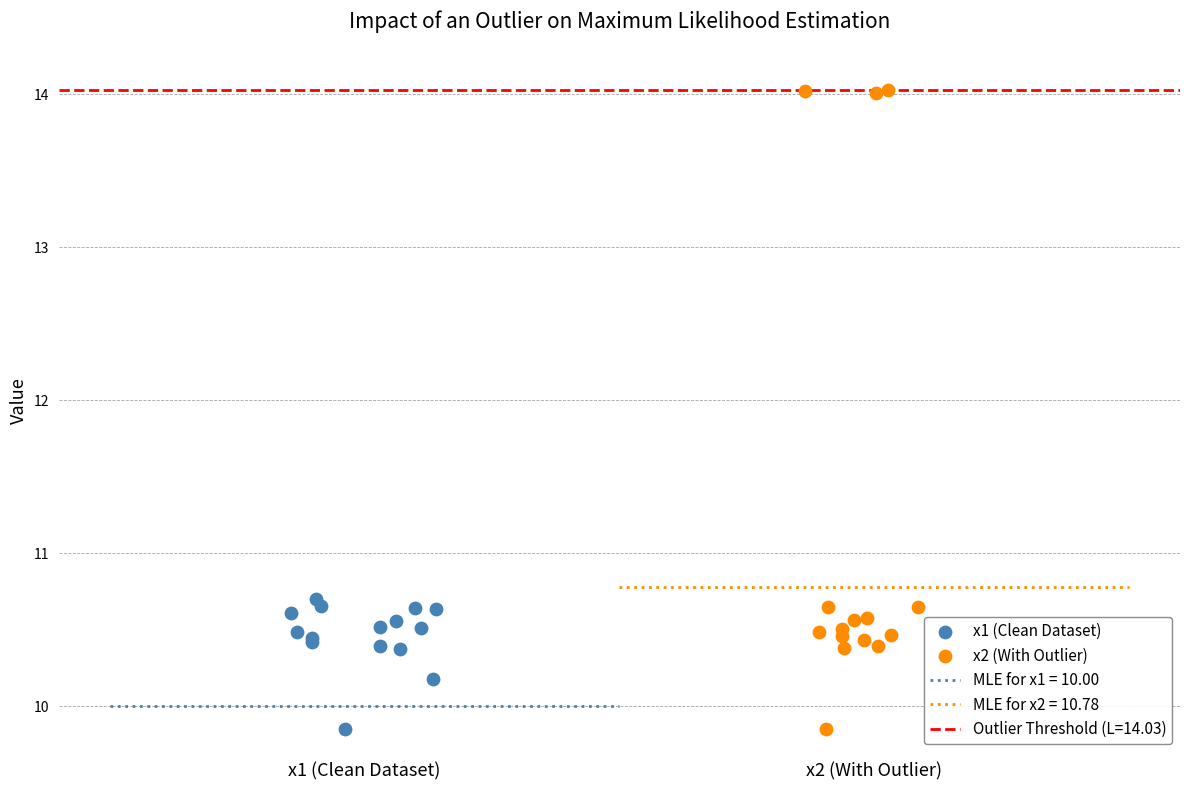

Which series has the largest Y range (max minus min)?

x2 (With Outlier)